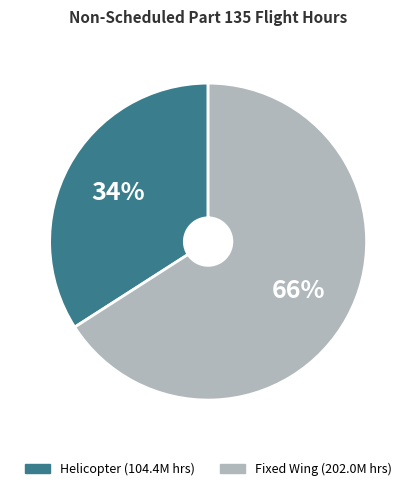

Does any single category account for the majority?

Yes